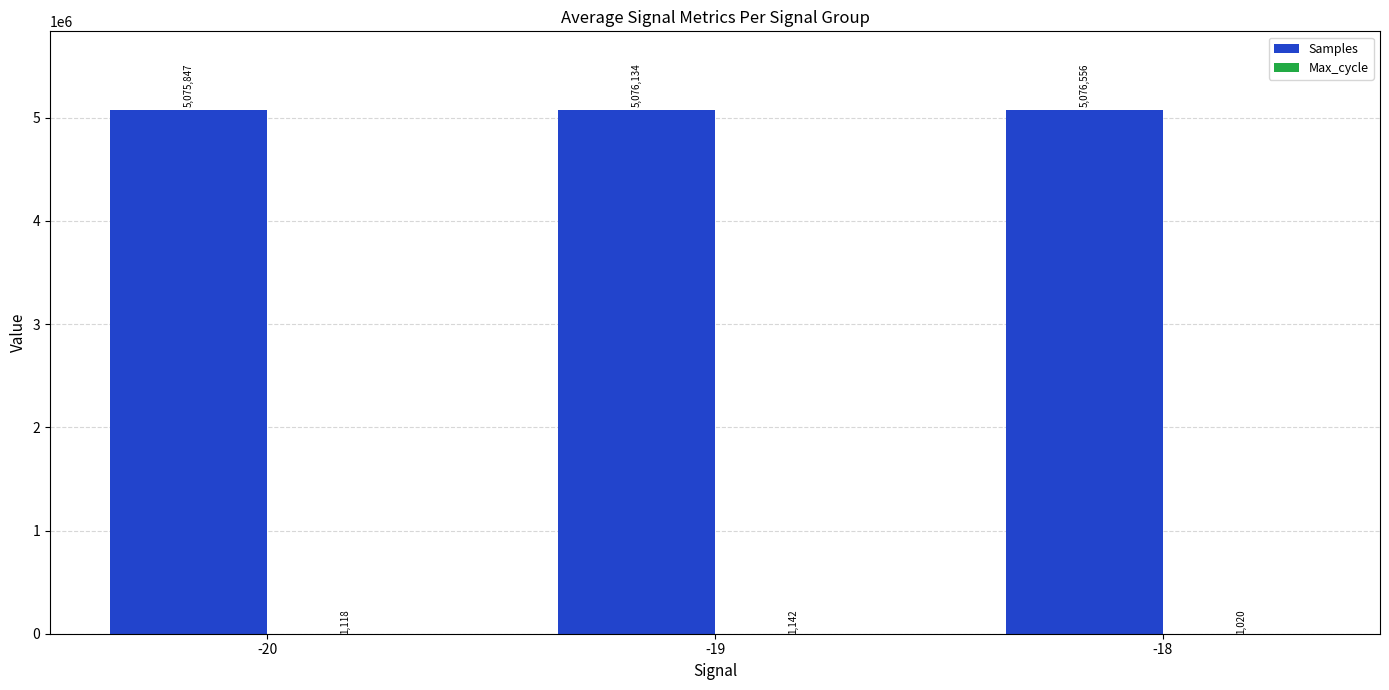

At which category does the chart reach its peak across all series?

-18